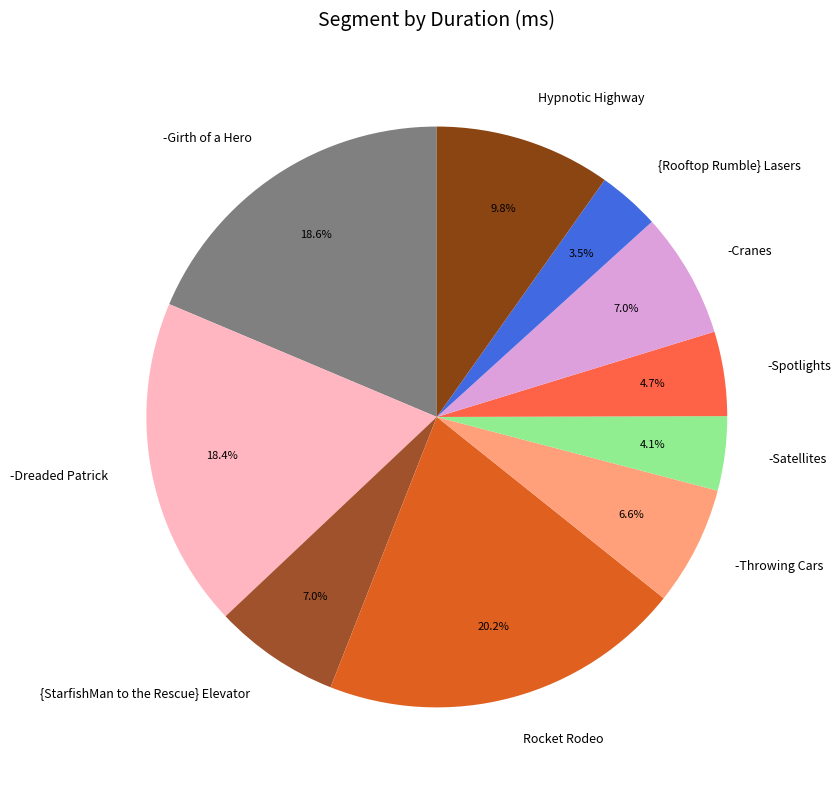

Does {StarfishMan to the Rescue} Elevator represent more than half of the total?

No